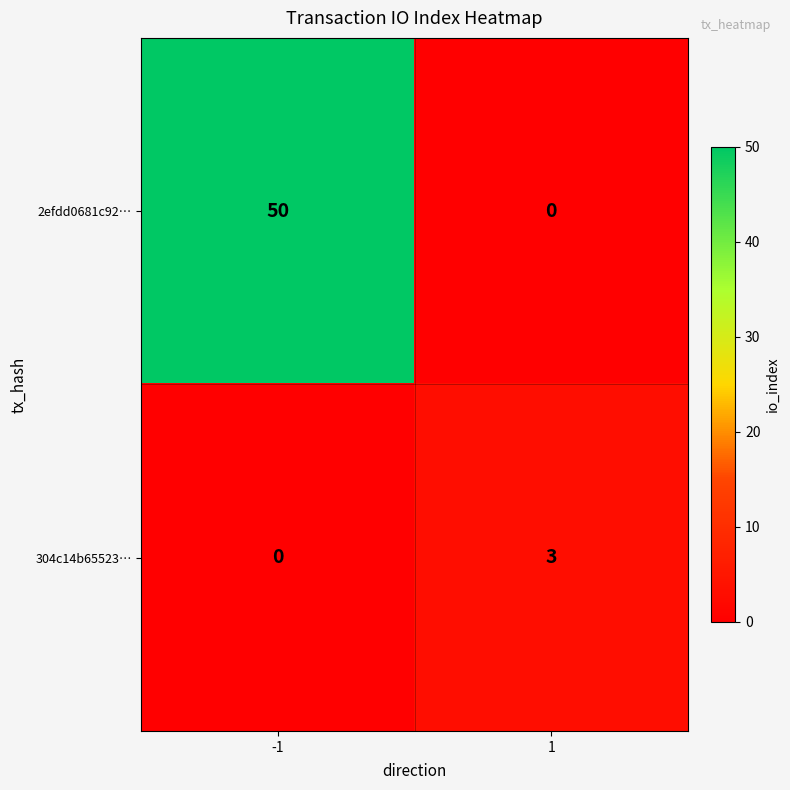

What is the sum of all 304c14b65523… values?

3